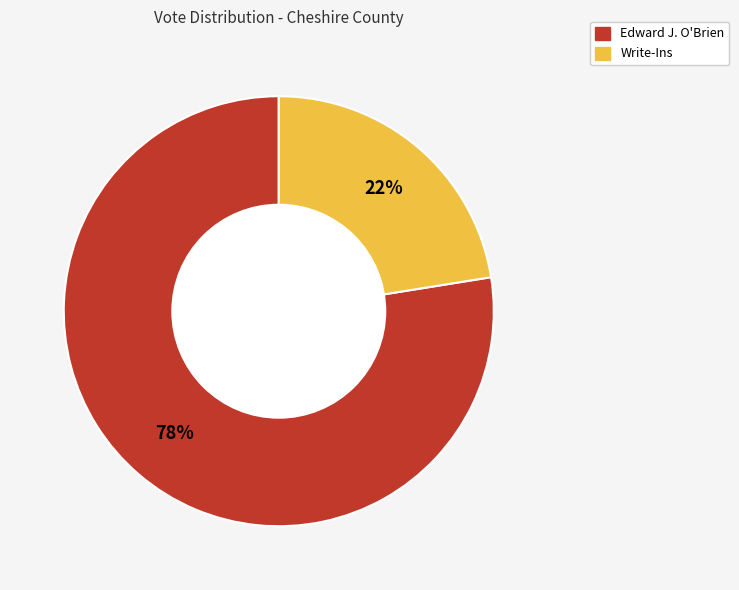

Between Edward J. O'Brien and Write-Ins, which is larger?

Edward J. O'Brien